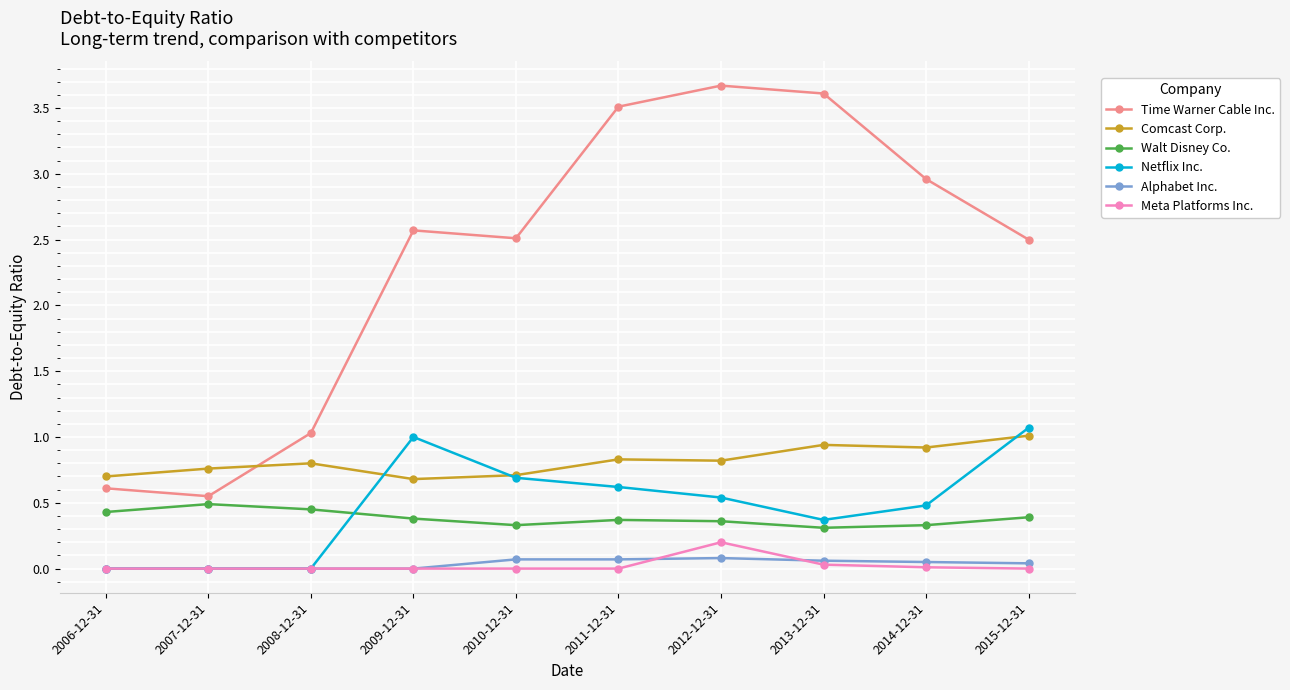

Does the chart display data point markers on the line(s)?

Yes